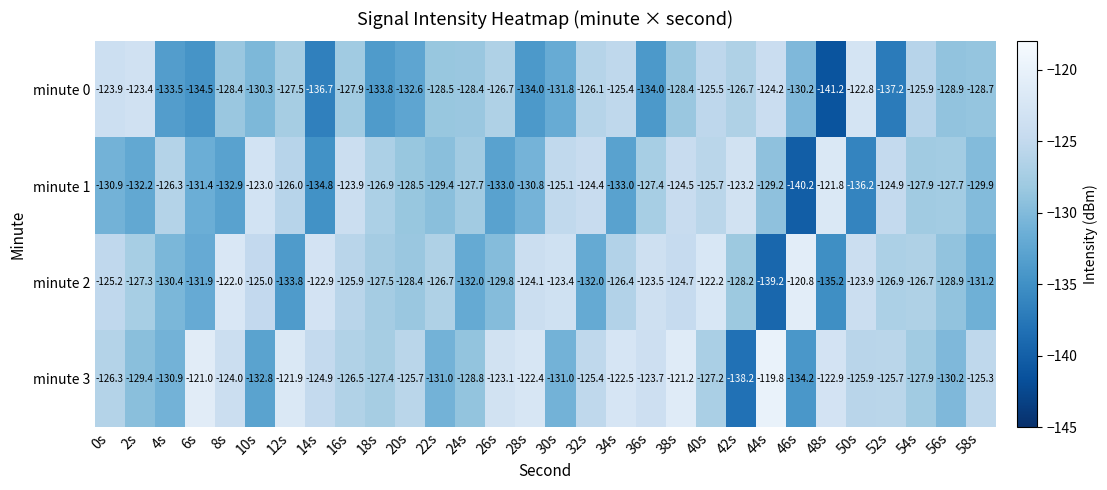

What is the spread (max minus min) of values at 24s?

4.3